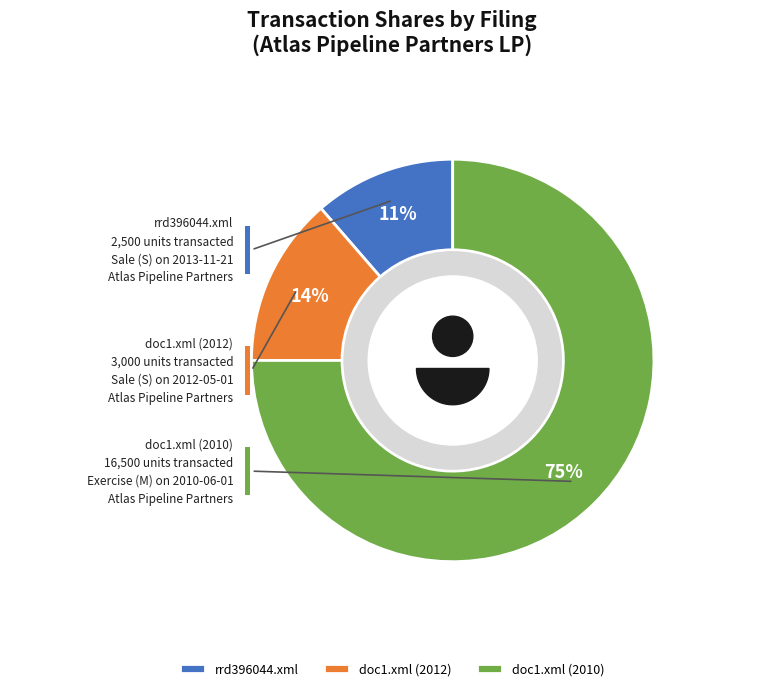

How many slices are in this pie chart?

3